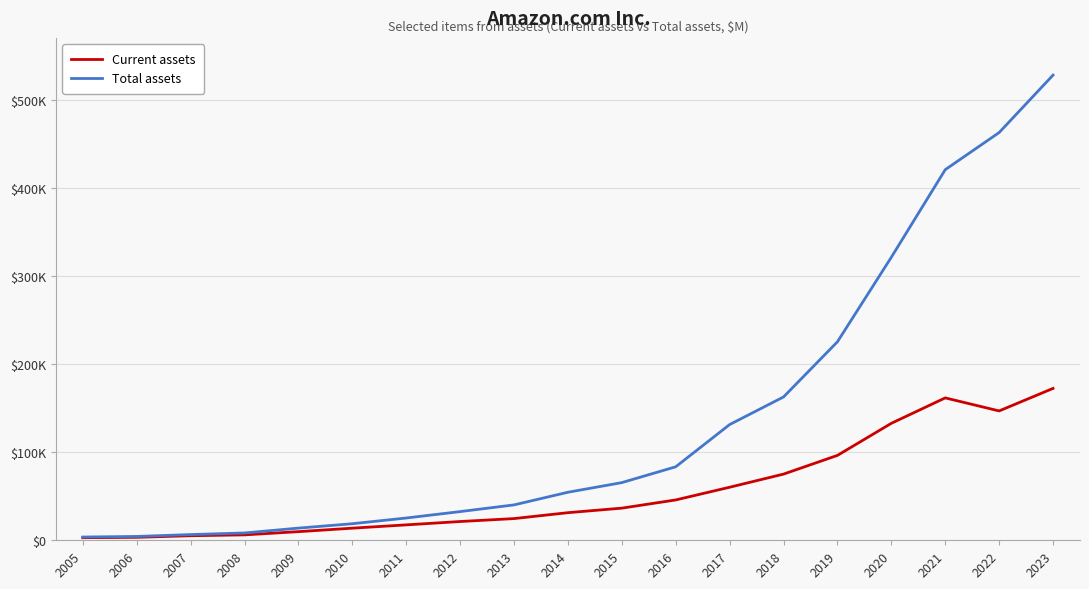

Is this an area chart (filled region under the line)?

No